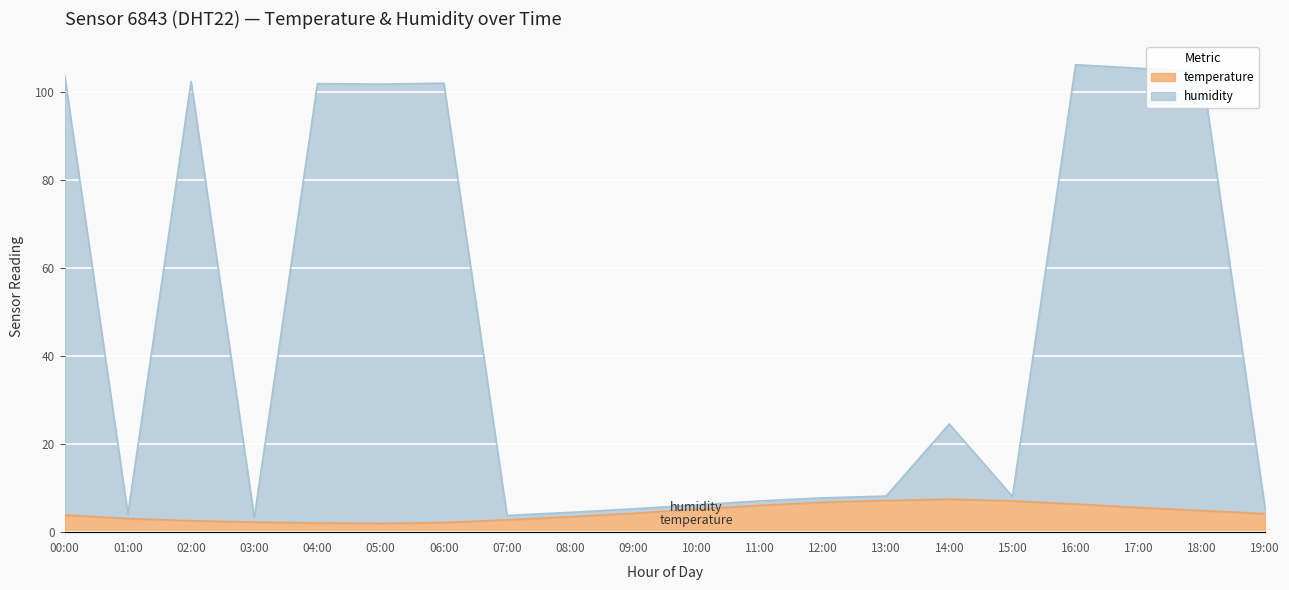

What is the highest value of the temperature series?

7.5